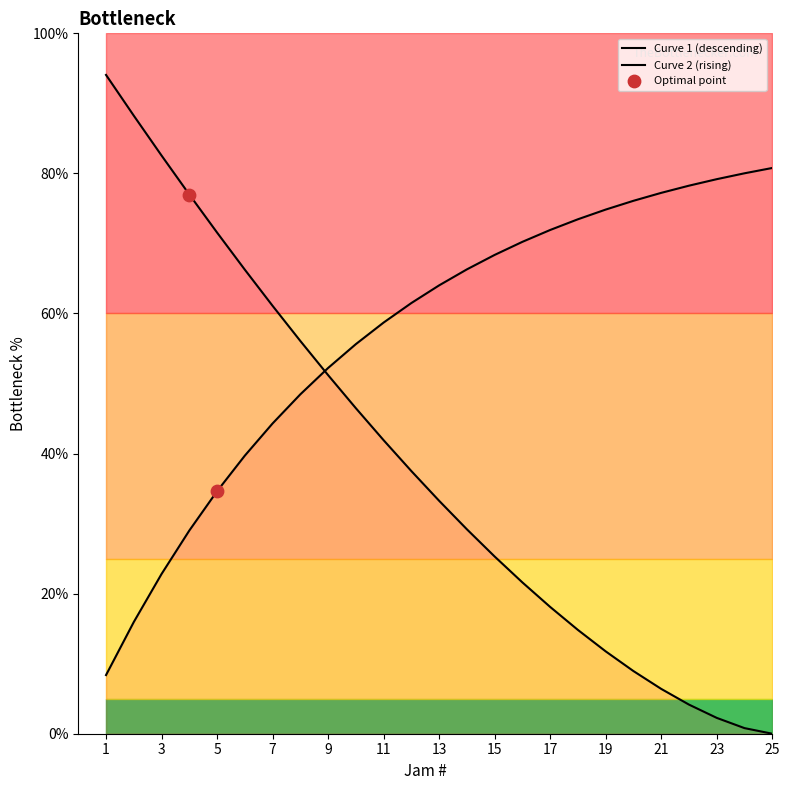

Approximately how many times larger is the value at 6 compared to 13?

2.0